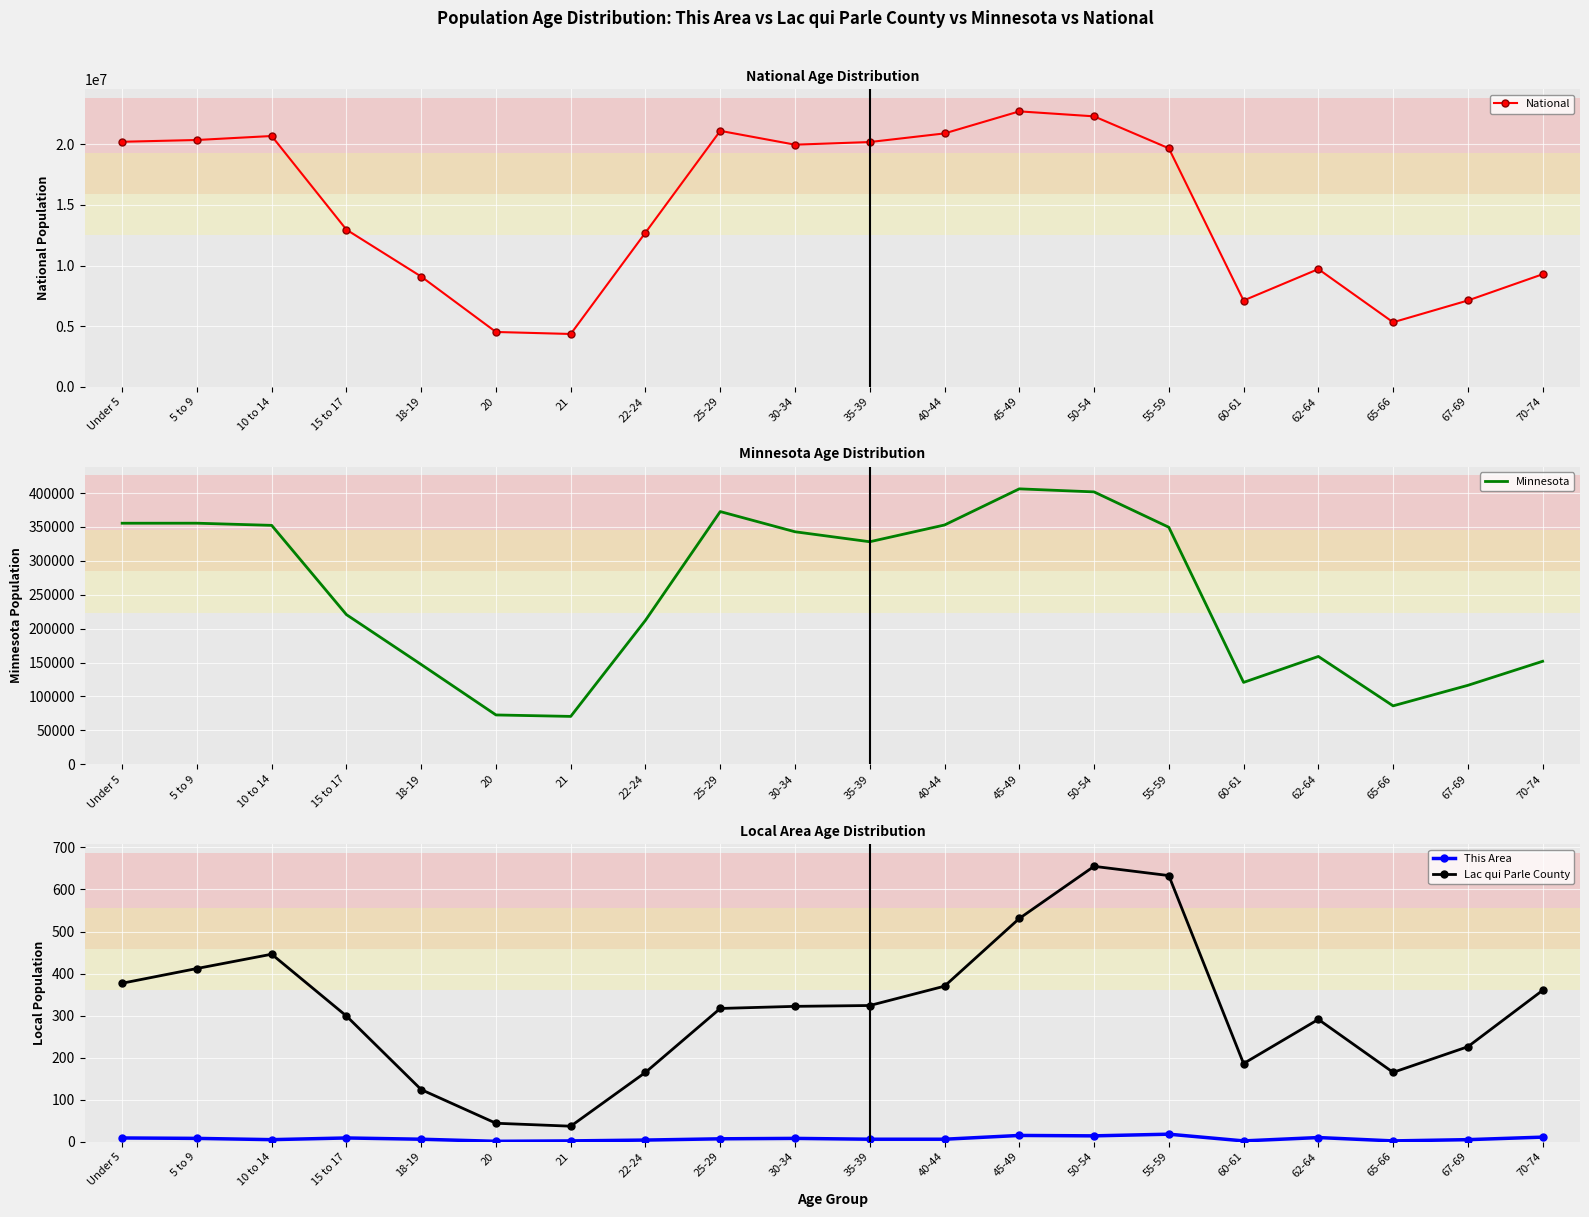

What is the smallest value displayed?

1